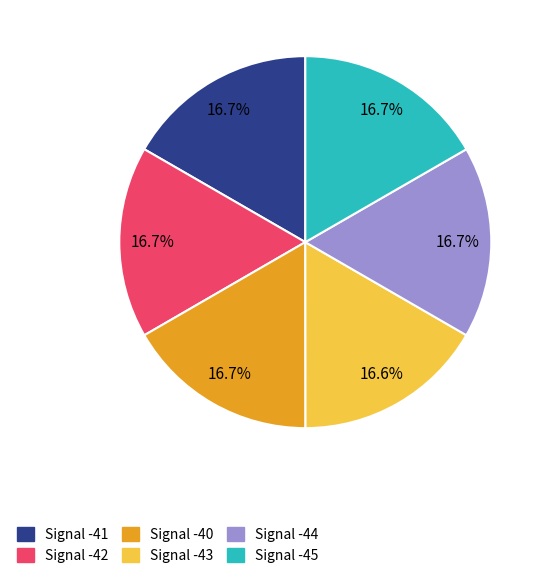

Is it true that Signal -42 is 17% of the pie?

True